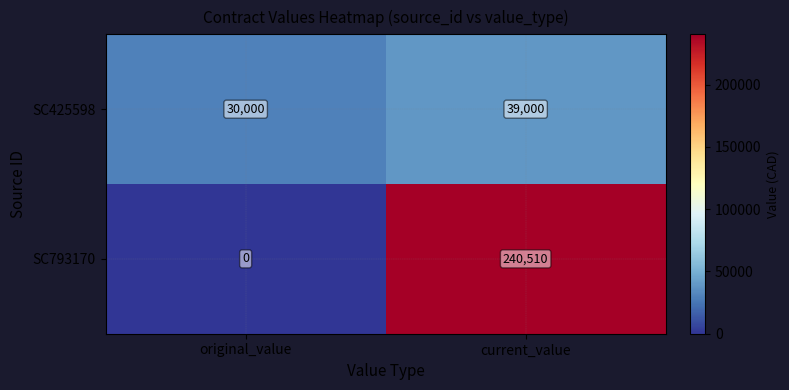

What is the difference between the maximum and minimum values in the SC793170 series?

240510